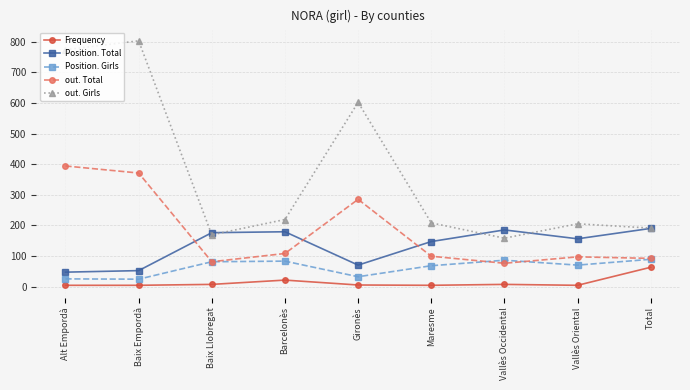

At Vallès Oriental, list the series in order from largest to smallest.

out. Girls, Position. Total, out. Total, Position. Girls, Frequency